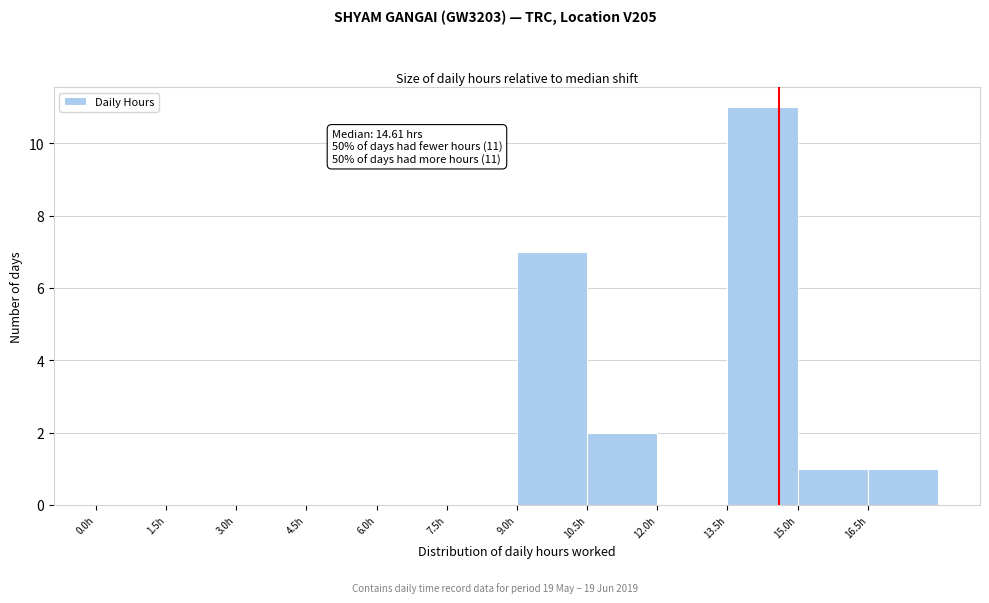

Which range on the x-axis has the tallest bar?

13.5 to 15.0